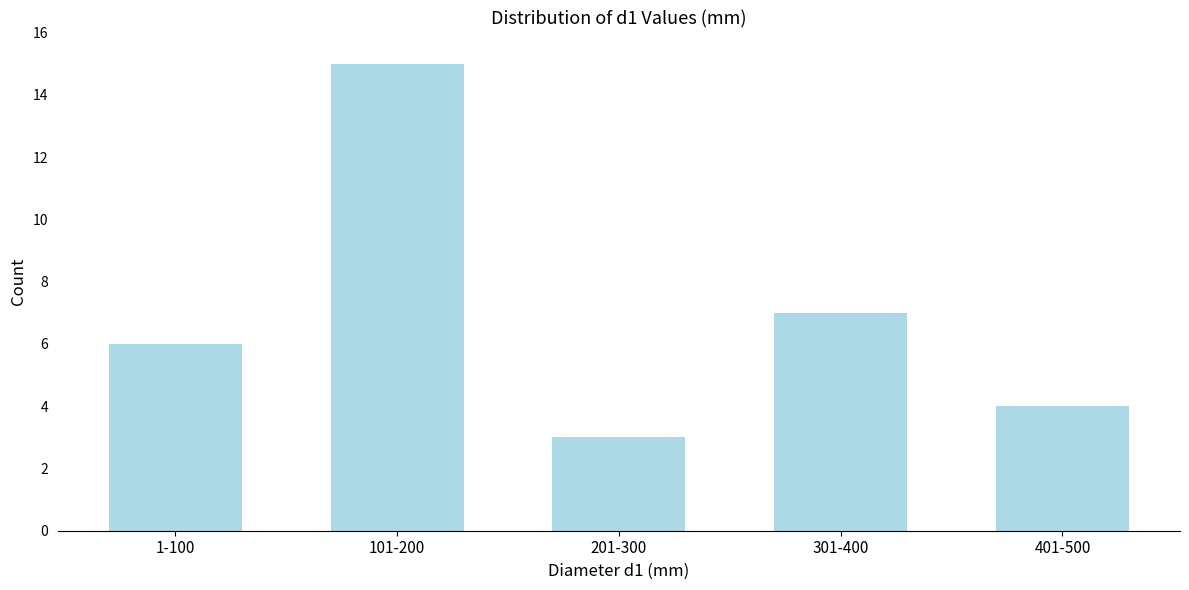

Reading right to left, transcribe all the data shown in this chart.

401-500=4	301-400=7	201-300=3	101-200=15	1-100=6